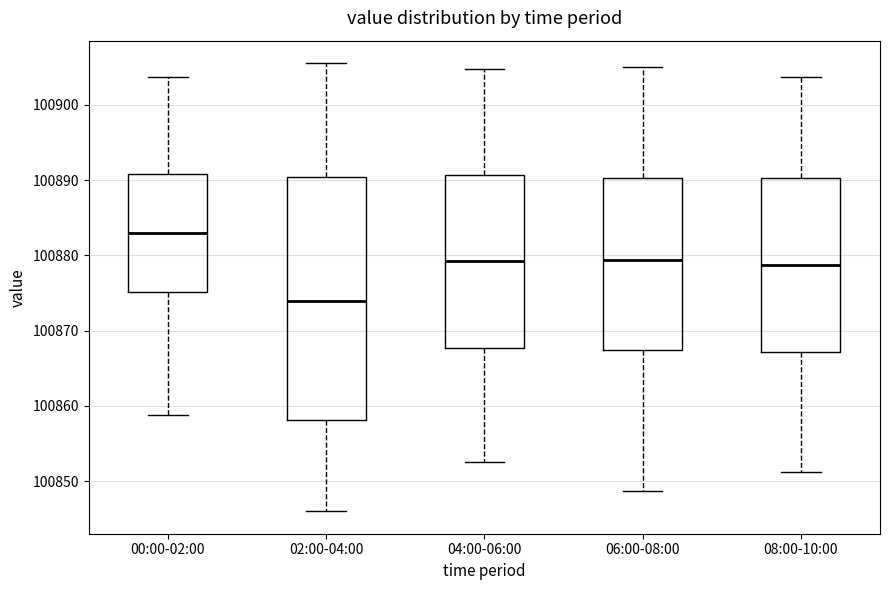

Reading left to right, read every box against the y-axis: the position of its median line, the range the box covers, and the ends of its whiskers. The values are not printed on the chart, so give them approximately, as read against the axis.

00:00-02:00: median 100883, box 100875 to 100891, whiskers 100859 to 100904
02:00-04:00: median 100874, box 100858 to 100890, whiskers 100846 to 100906
04:00-06:00: median 100879, box 100868 to 100891, whiskers 100853 to 100905
06:00-08:00: median 100879, box 100868 to 100890, whiskers 100849 to 100905
08:00-10:00: median 100879, box 100867 to 100890, whiskers 100851 to 100904